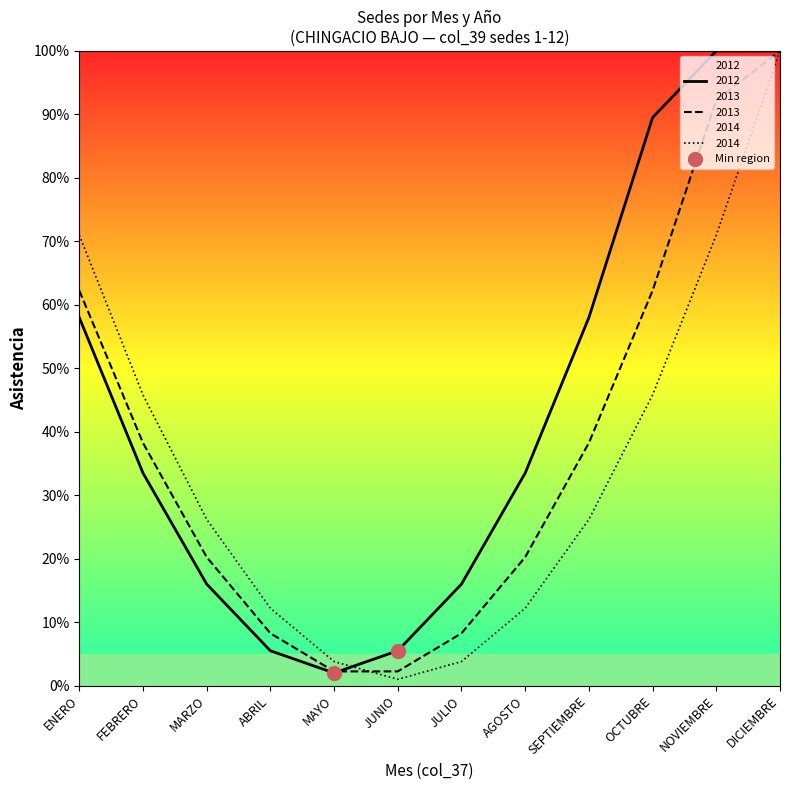

What is the difference between the highest and lowest values at MARZO?

10.2